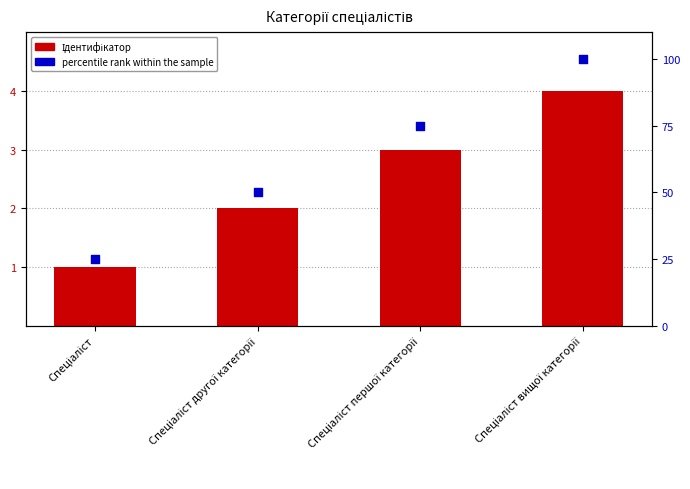

Which series reaches the minimum Y coordinate?

Ідентифікатор